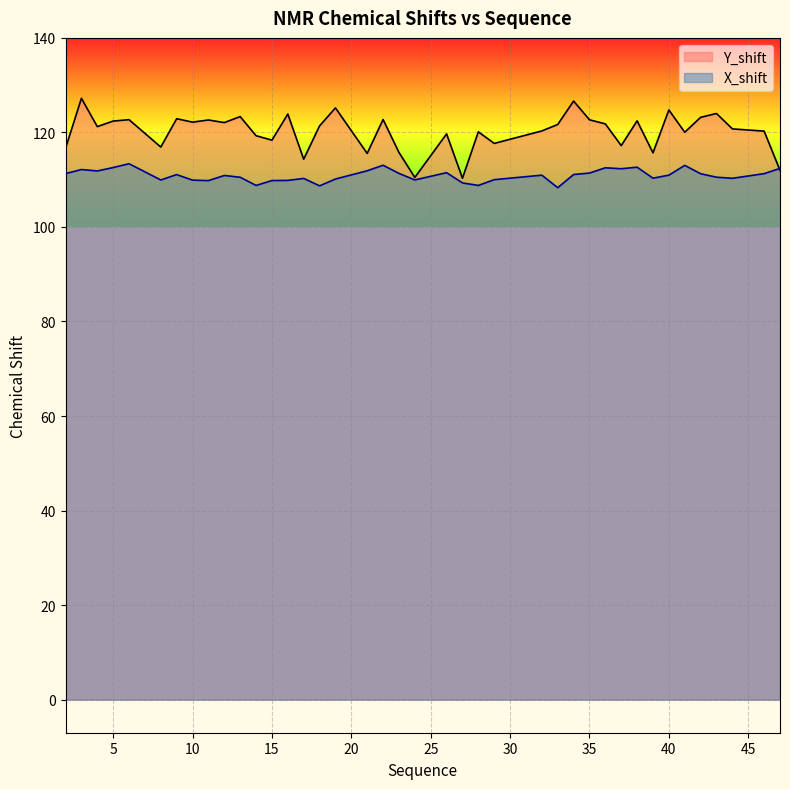

After their last crossing, which series has the higher values: X_shift or Y_shift?

X_shift